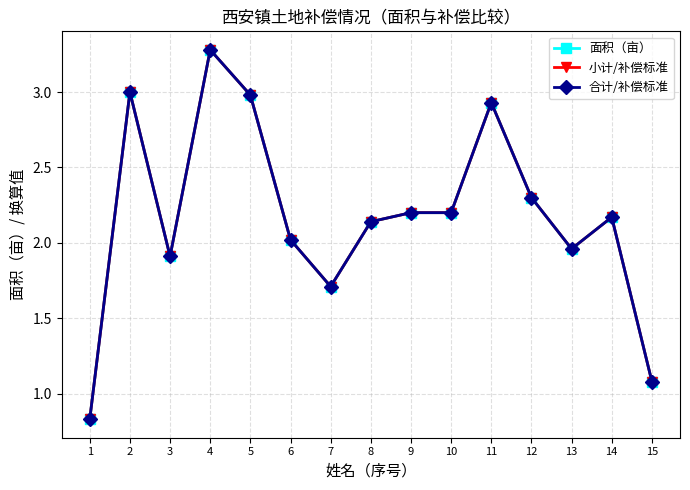

True or false: 小计/补偿标准 and 合计/补偿标准 cross at least once.

False